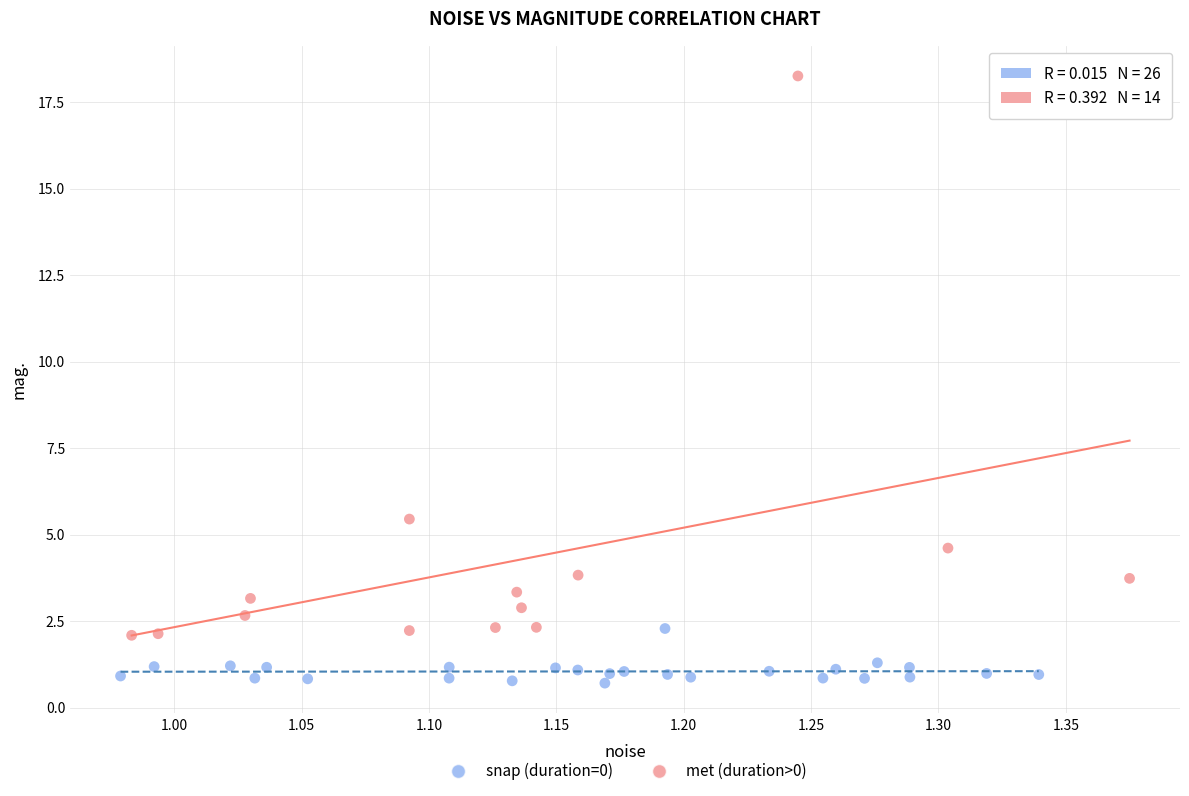

What are all the series names shown in the legend?

snap (duration=0), met (duration>0)